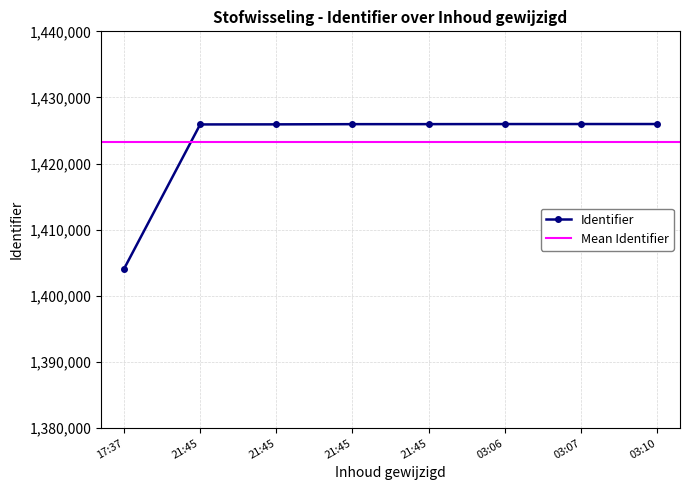

List the labels in order of value, smallest first.

17:37, 21:45, 21:45, 21:45, 21:45, 03:06, 03:07, 03:10